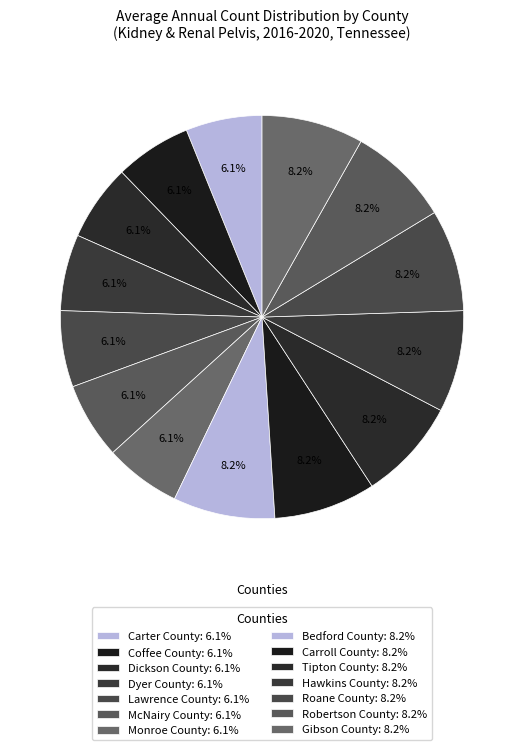

Rank the categories by value from lowest to highest.

Carter County, Coffee County, Dickson County, Dyer County, Lawrence County, McNairy County, Monroe County, Bedford County, Carroll County, Tipton County, Hawkins County, Roane County, Robertson County, Gibson County